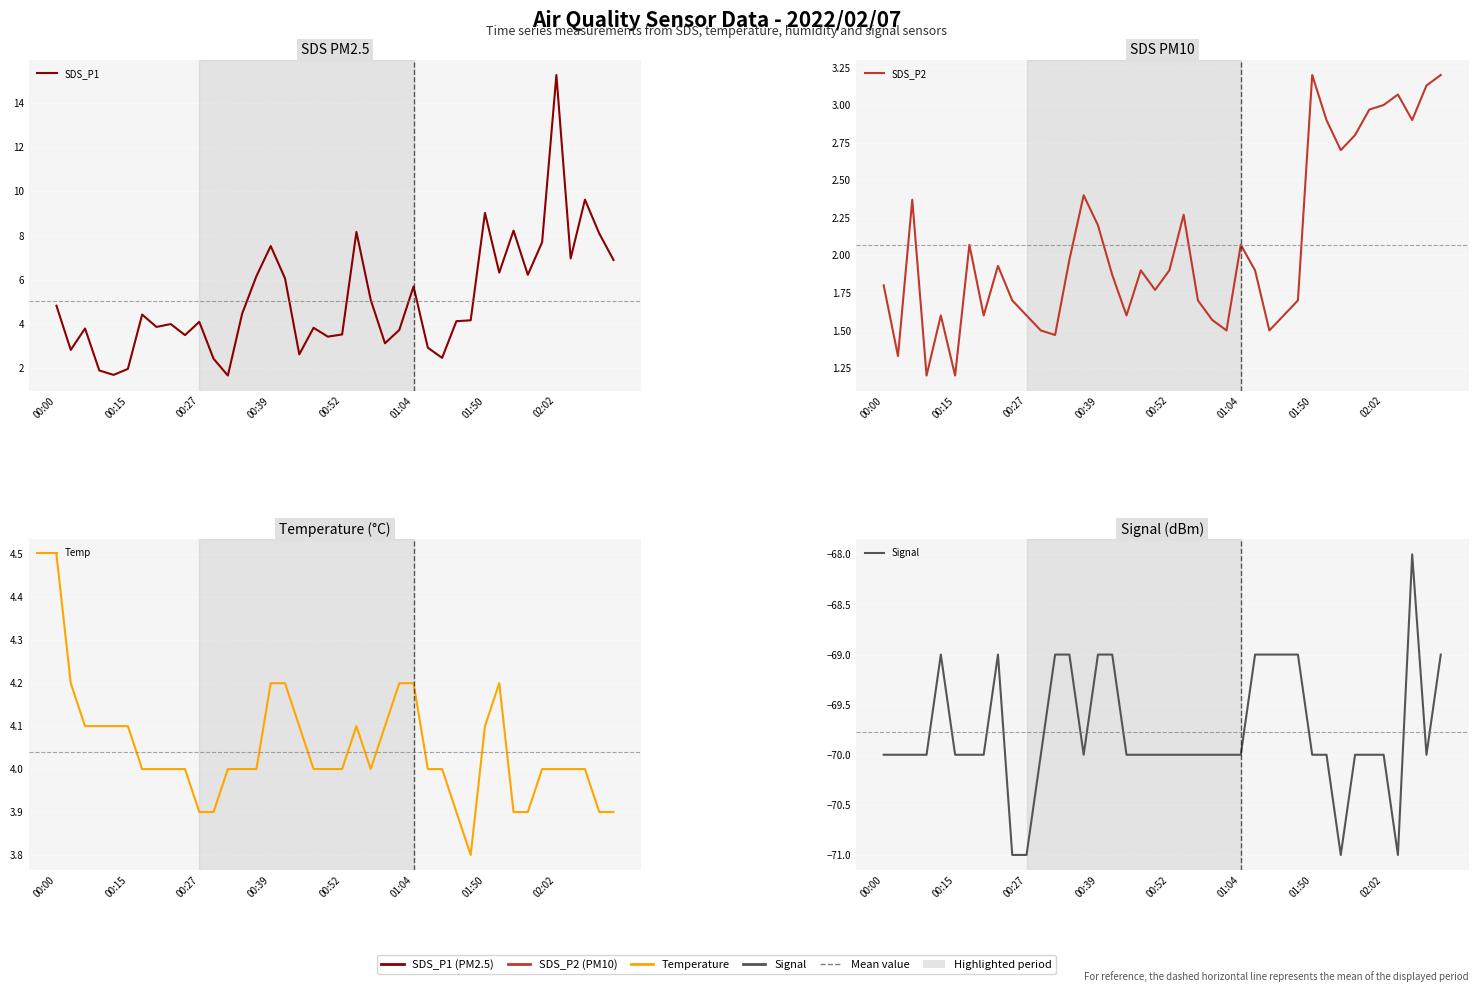

List the series in order of their peak value, lowest first.

Signal, SDS_P2, Temp, SDS_P1